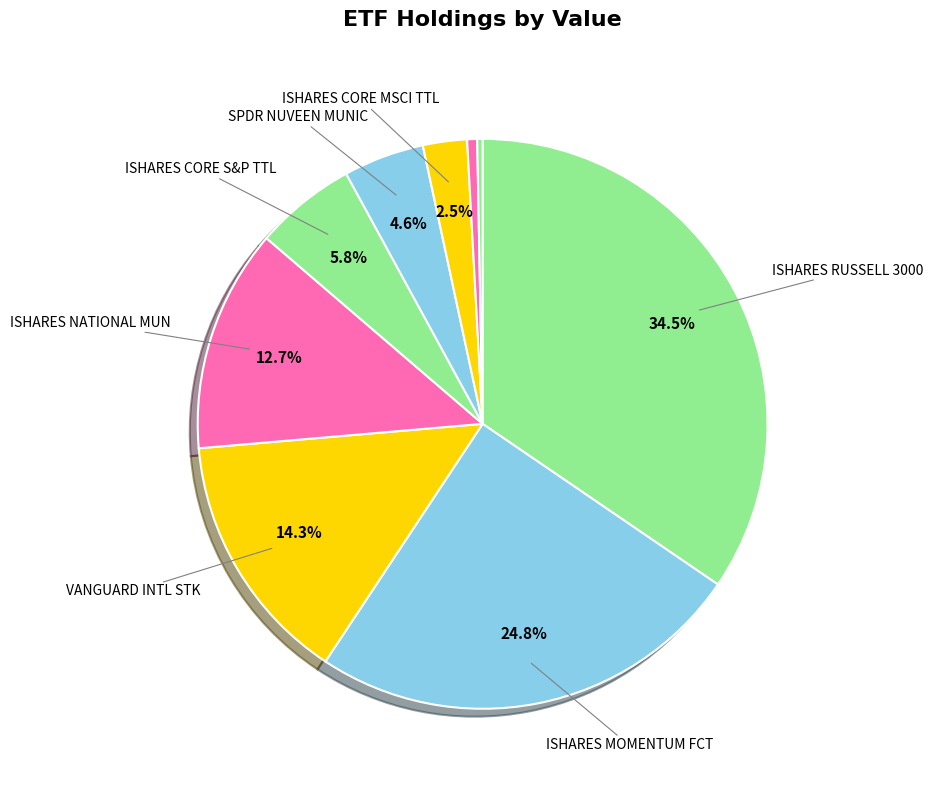

How many segments does this pie chart have?

9